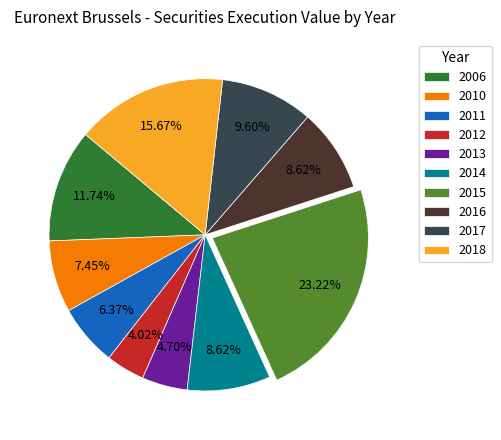

Does 2016 account for over 50% of the chart?

No